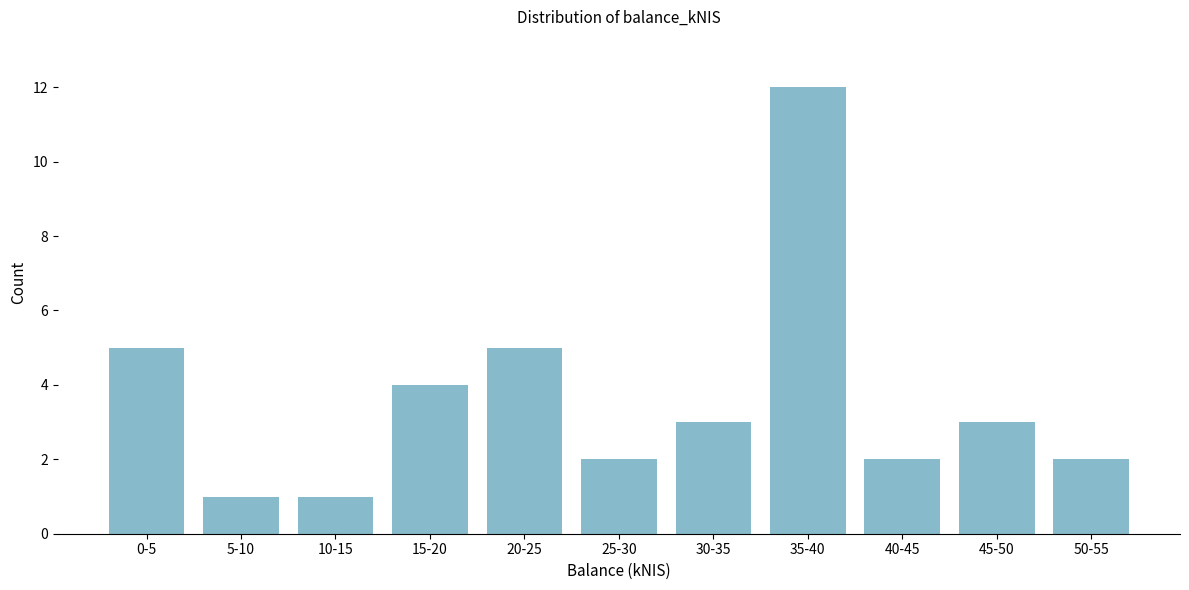

Reading left to right, transcribe all the data shown in this chart.

0-5=5	5-10=1	10-15=1	15-20=4	20-25=5	25-30=2	30-35=3	35-40=12	40-45=2	45-50=3	50-55=2